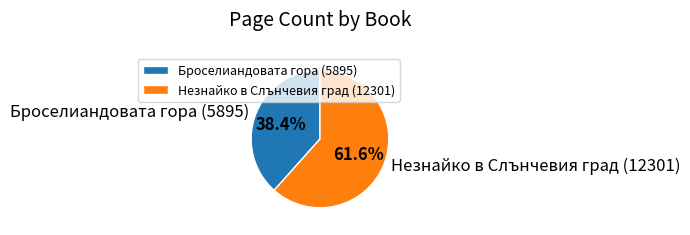

What is the ratio of the value at Броселиандовата гора (5895) to the value at Незнайко в Слънчевия град (12301)?

0.6